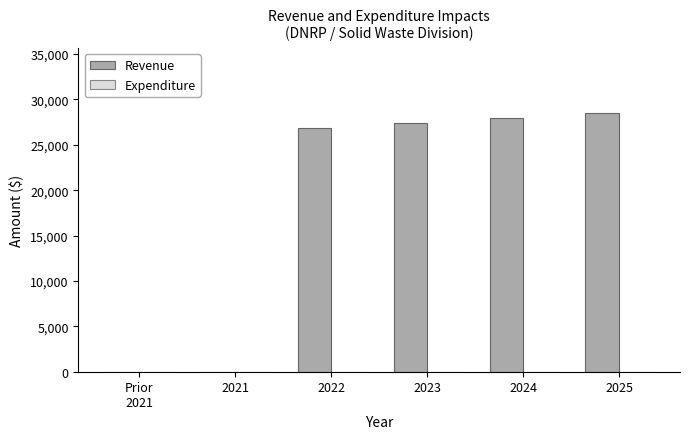

True or false: the data shows 40350.7 at 2024.

False